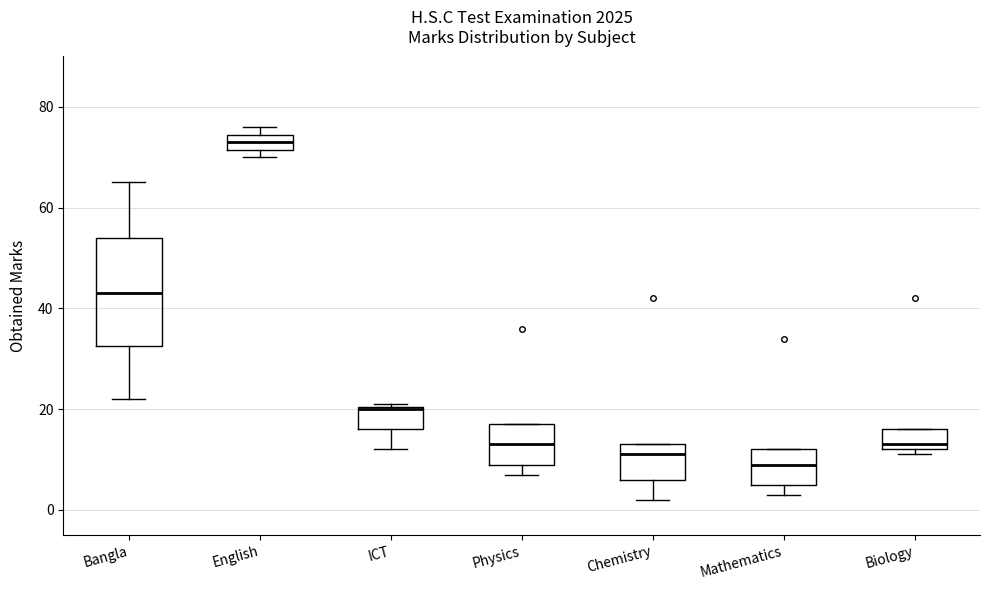

Comparing the boxes themselves (not the whiskers), which one is the tallest?

Bangla